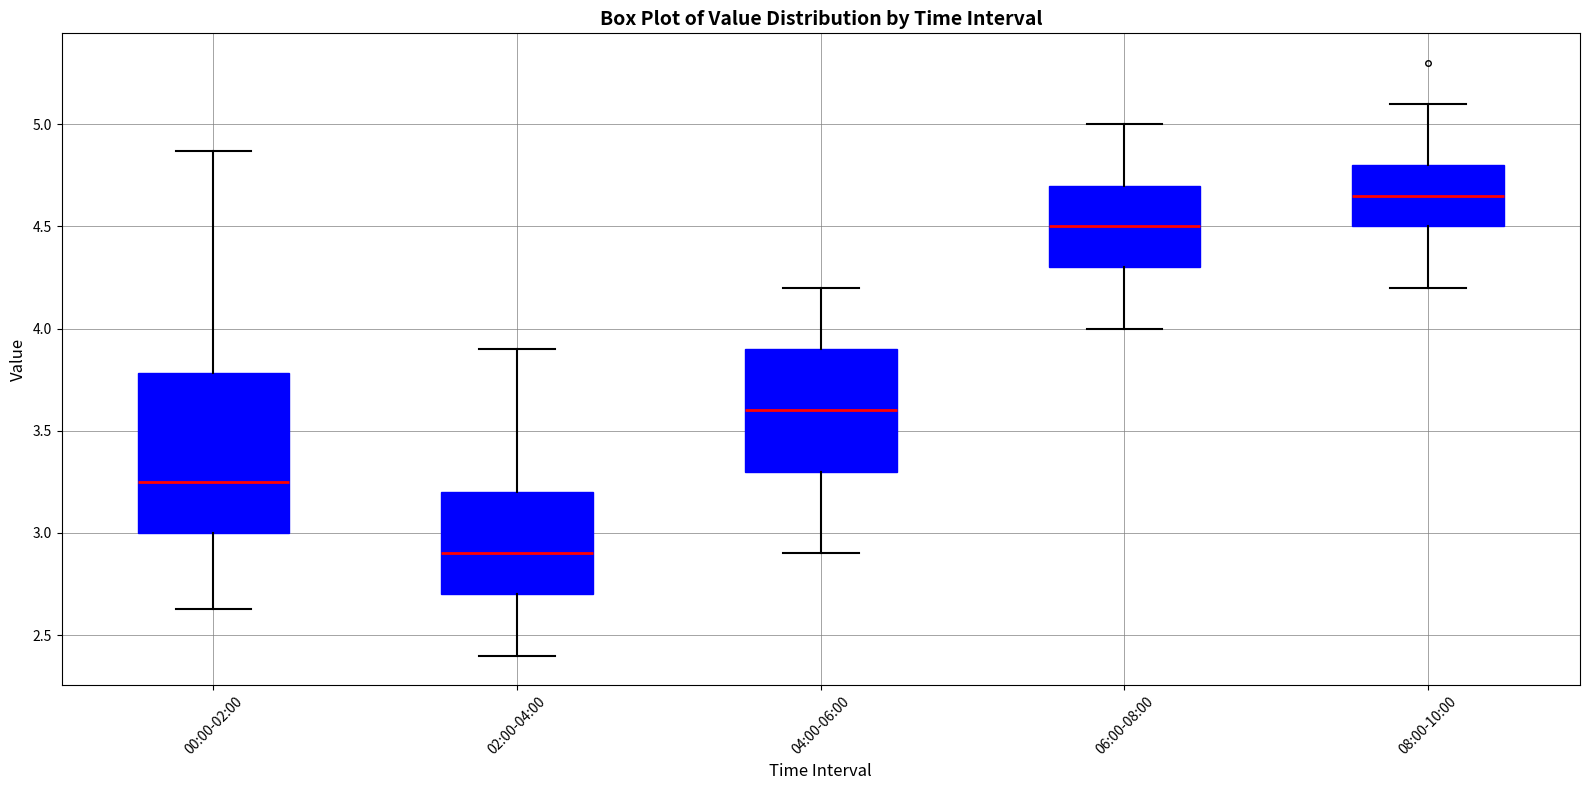

Comparing the boxes themselves (not the whiskers), which one is the tallest?

00:00-02:00